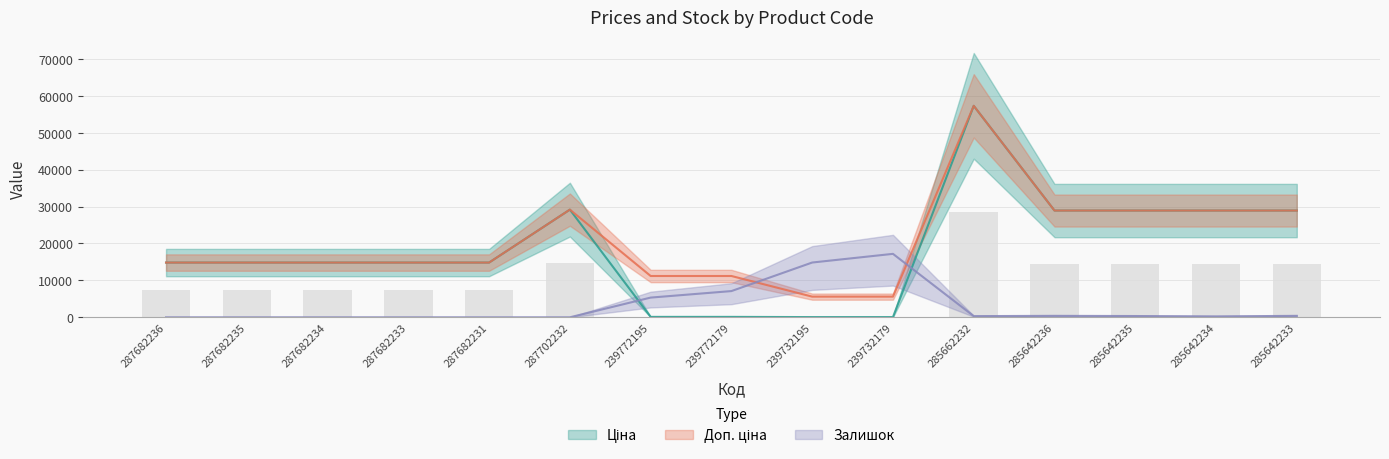

Reading left to right, extract all data points from this chart.

Ціна: 287682236=14817.6	287682235=14817.6	287682234=14817.6	287682233=14817.6	287682231=14817.6	287702232=29152.3	239772195=111.8	239772179=111.8	239732195=55.9	239732179=55.9	285662232=57258.0	285642236=28901.7	285642235=28901.7	285642234=28901.7	285642233=28901.7
Доп. ціна: 287682236=14817.6	287682235=14817.6	287682234=14817.6	287682233=14817.6	287682231=14817.6	287702232=29152.3	239772195=11182.0	239772179=11182.0	239732195=5591.0	239732179=5591.0	285662232=57258.0	285642236=28901.7	285642235=28901.7	285642234=28901.7	285642233=28901.7
Залишок: 287682236=0.0	287682235=0.0	287682234=0.0	287682233=0.0	287682231=0.0	287702232=0.0	239772195=5334.3	239772179=7096.1	239732195=14828.4	239732179=17177.4	285662232=318.1	285642236=391.5	285642235=342.6	285642234=244.7	285642233=391.5